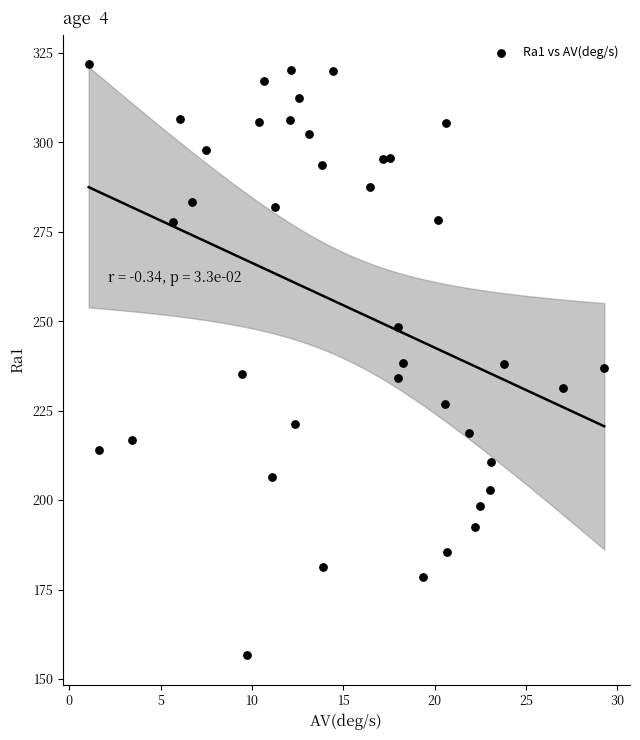

What is the range of X values (max minus min)?

28.2